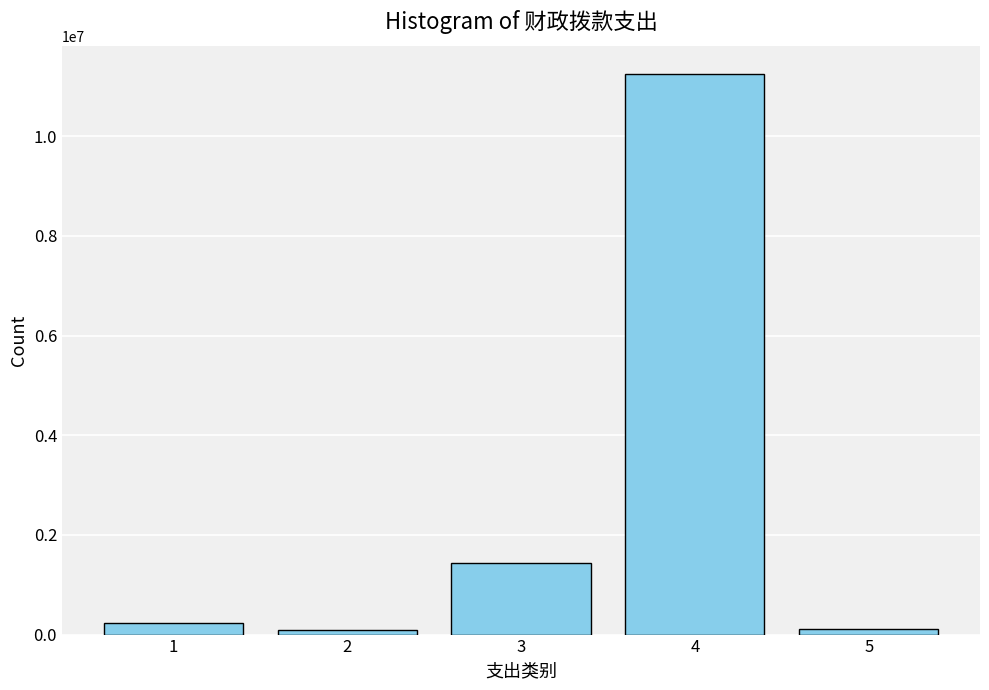

What is the change in value from 3 to 4?

+9817574.4